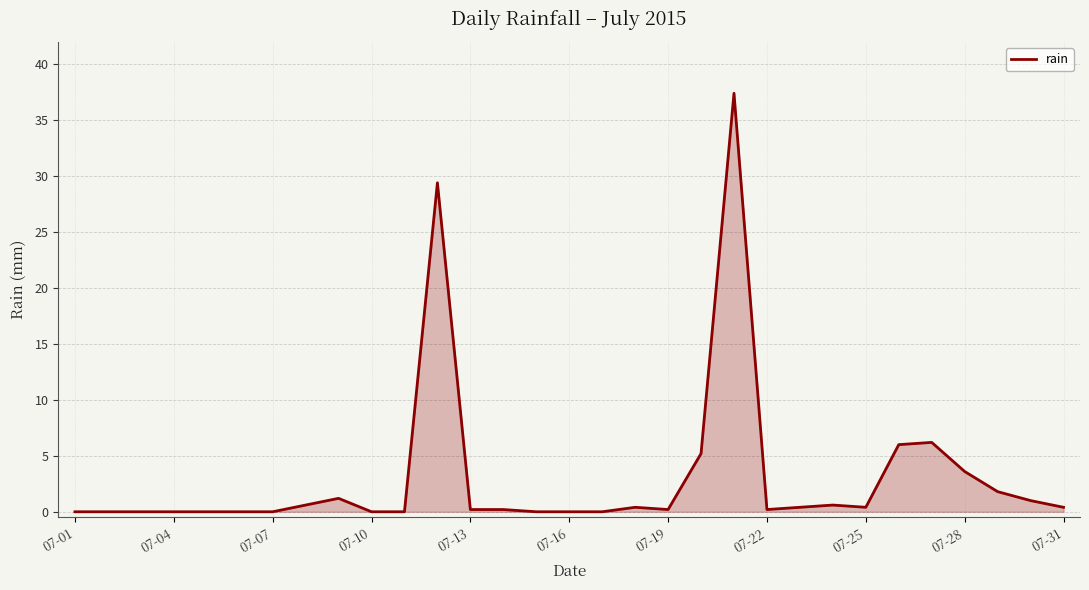

Does the chart have visible grid lines?

Yes